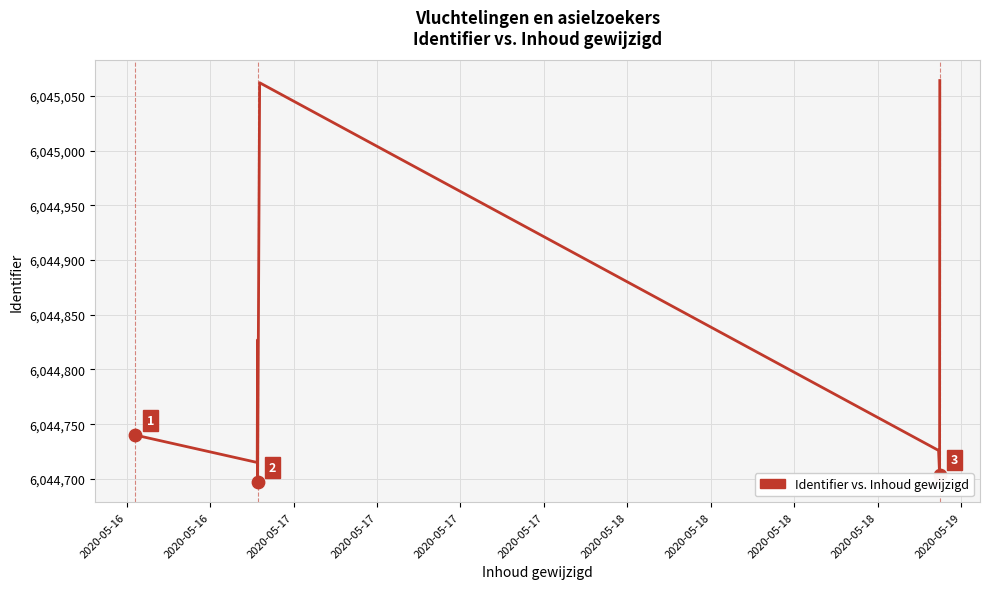

What is the sum of all values?

48358535